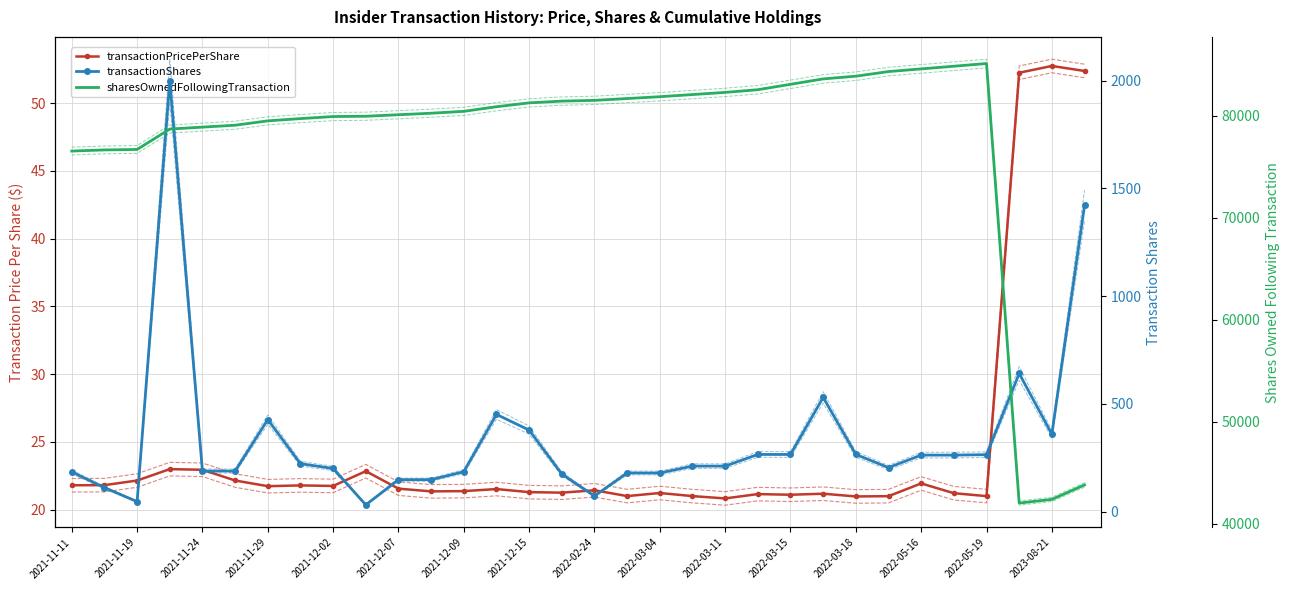

What is the value of the transactionShares point at the 6th from the left?

188.0